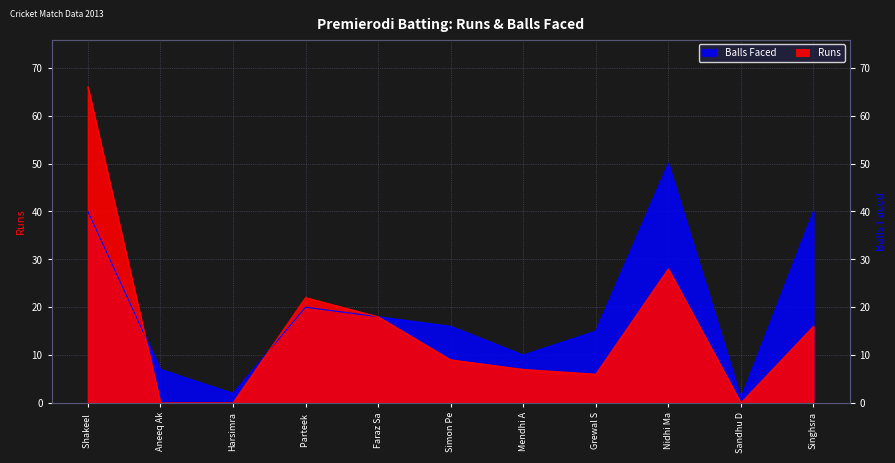

The Runs series shows 25 at Singhsra. True or false?

False